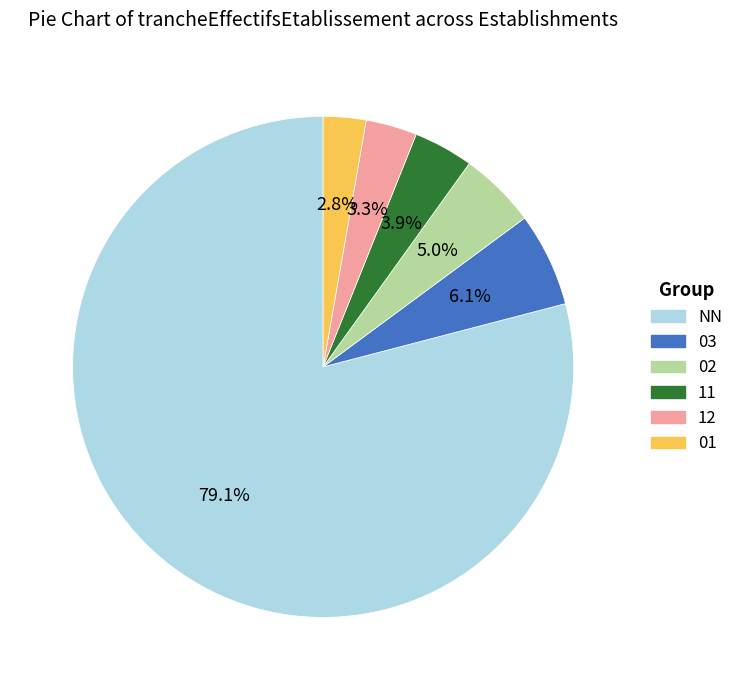

To the nearest percent, what is the difference between the largest and smallest slice percentages?

76%